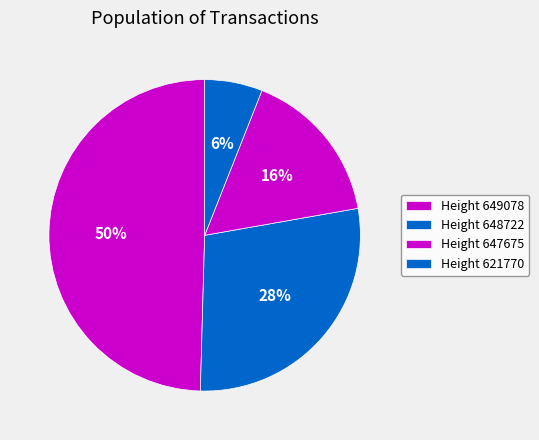

Rank the categories by value from highest to lowest.

Height 649078, Height 648722, Height 647675, Height 621770